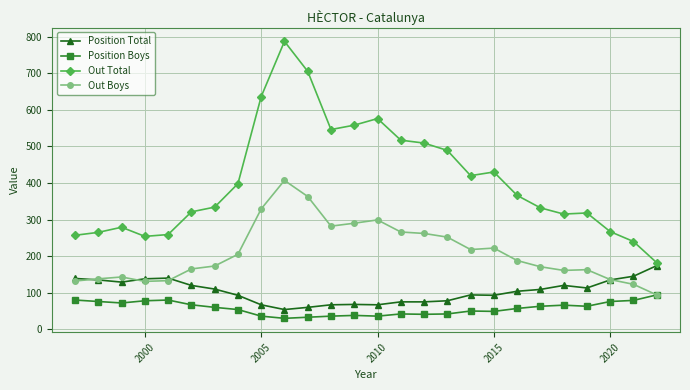

List the series in order of their peak value, lowest first.

Position Boys, Position Total, Out Boys, Out Total